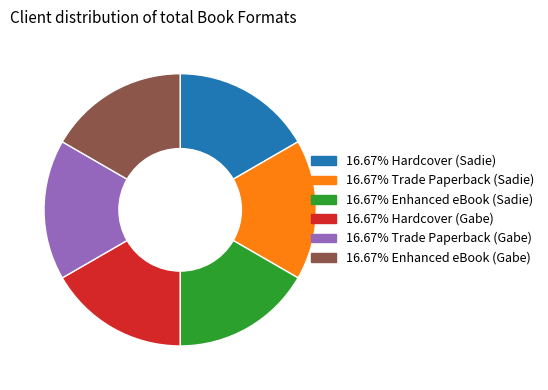

Is there any slice that represents more than half of the pie?

No